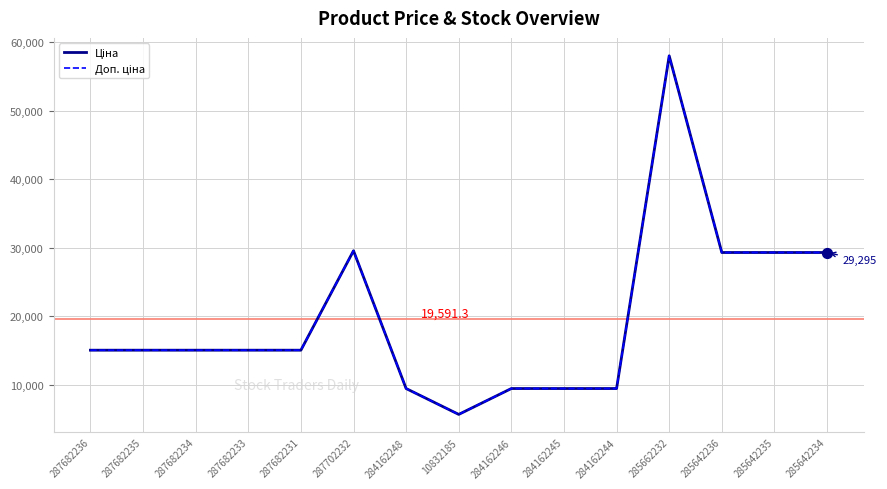

Is this an area chart (filled region under the line)?

No